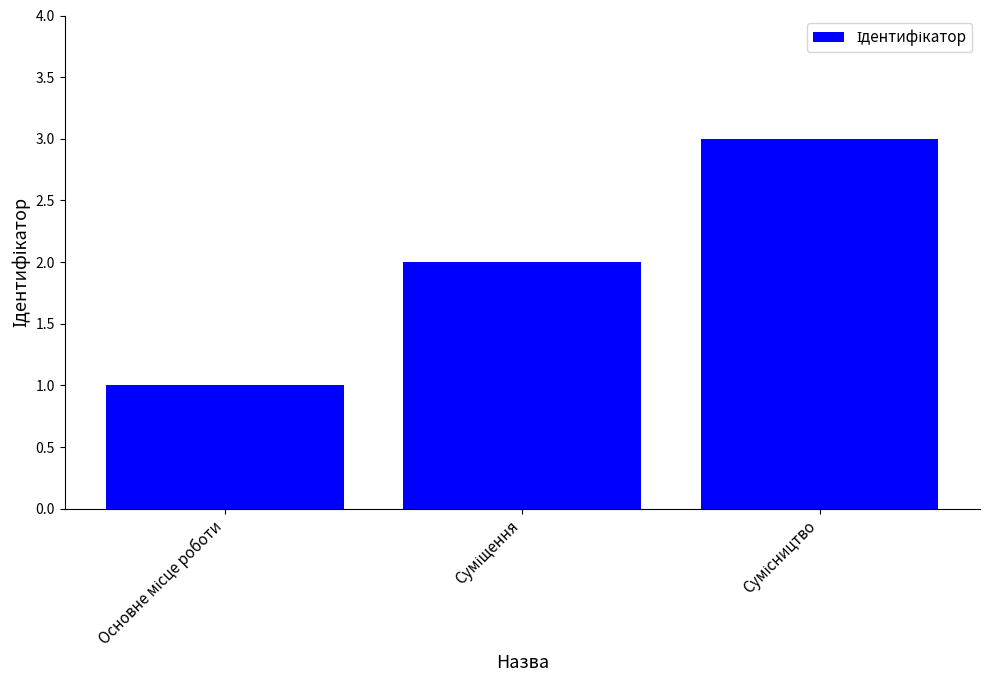

Reading left to right, extract all data points from this chart.

1	2	3